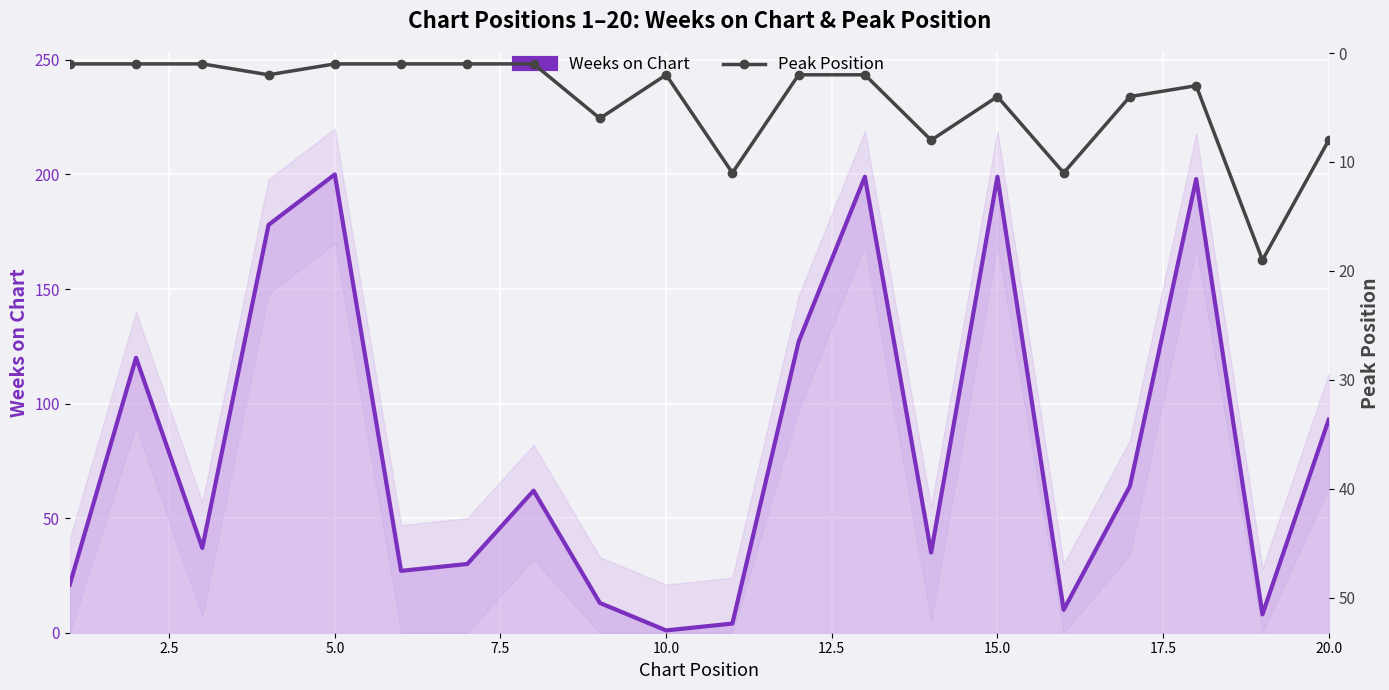

What is the difference between the maximum and second lowest values in the Peak Position series?

18